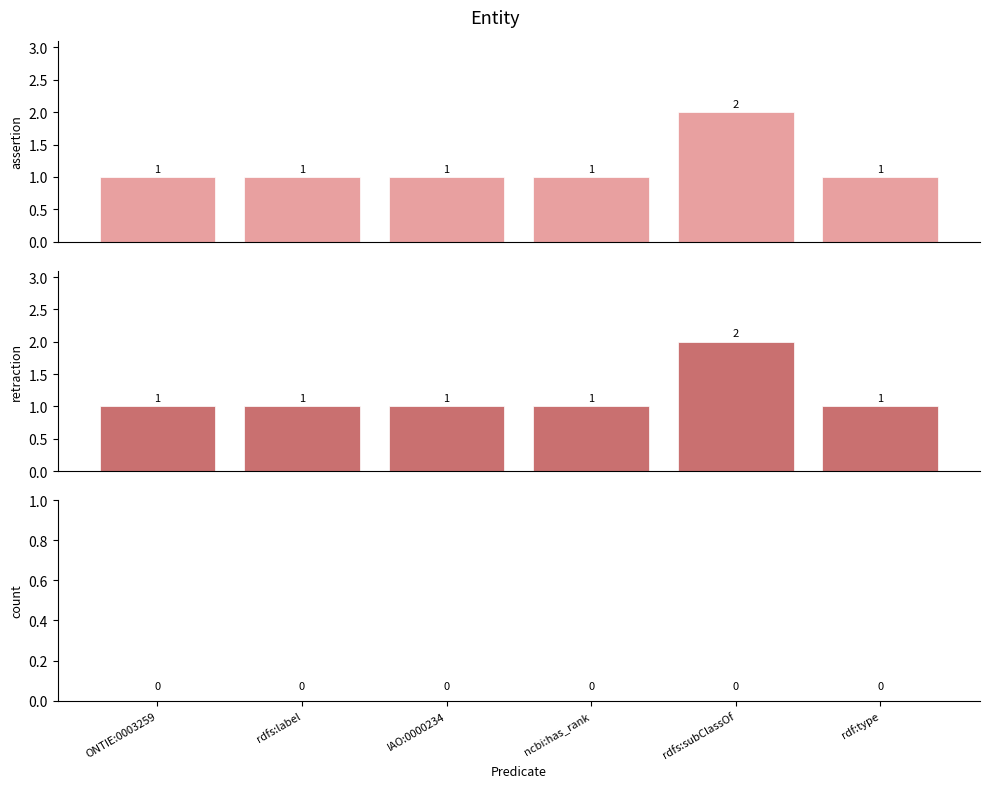

The assertion_mid series shows 2 at rdfs:subClassOf. True or false?

True